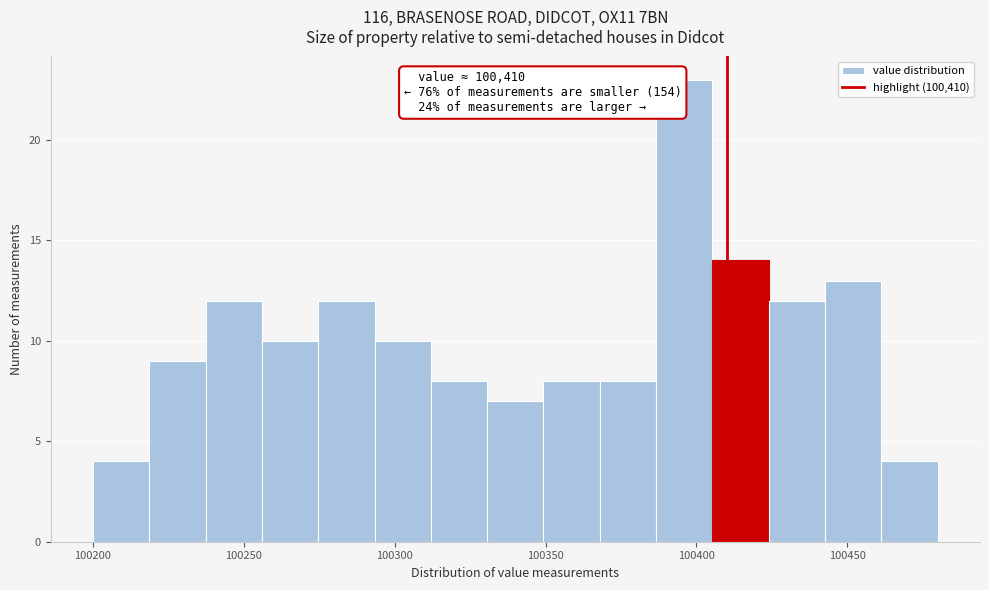

Around what value on the x-axis is the tallest bar? Give the approximate position of its centre, as read against the axis.

100395